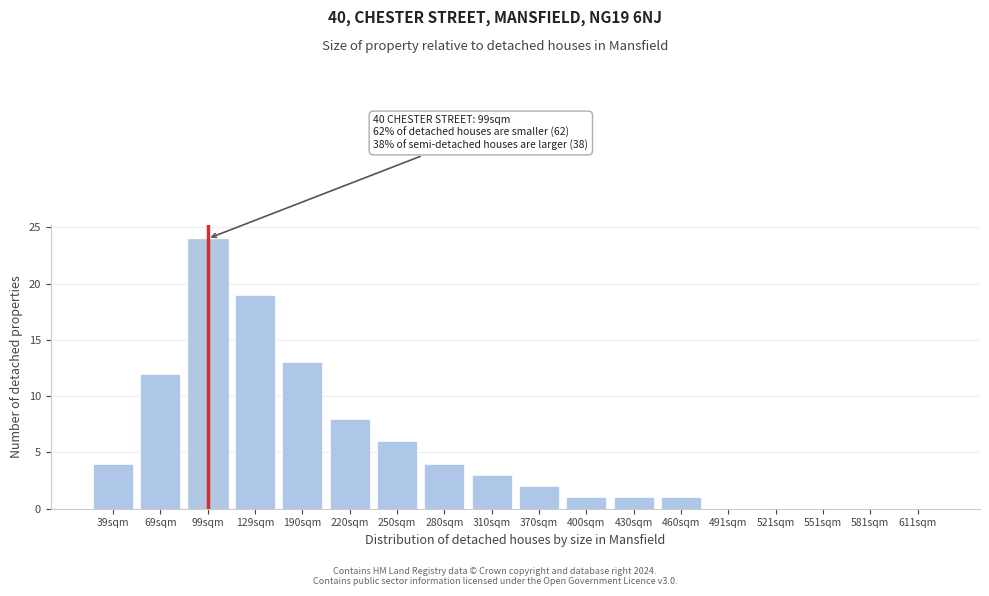

Reading left to right, list all the values displayed in this chart.

39sqm=4	69sqm=12	99sqm=24	129sqm=19	190sqm=13	220sqm=8	250sqm=6	280sqm=4	310sqm=3	370sqm=2	400sqm=1	430sqm=1	460sqm=1	491sqm=0	521sqm=0	551sqm=0	581sqm=0	611sqm=0